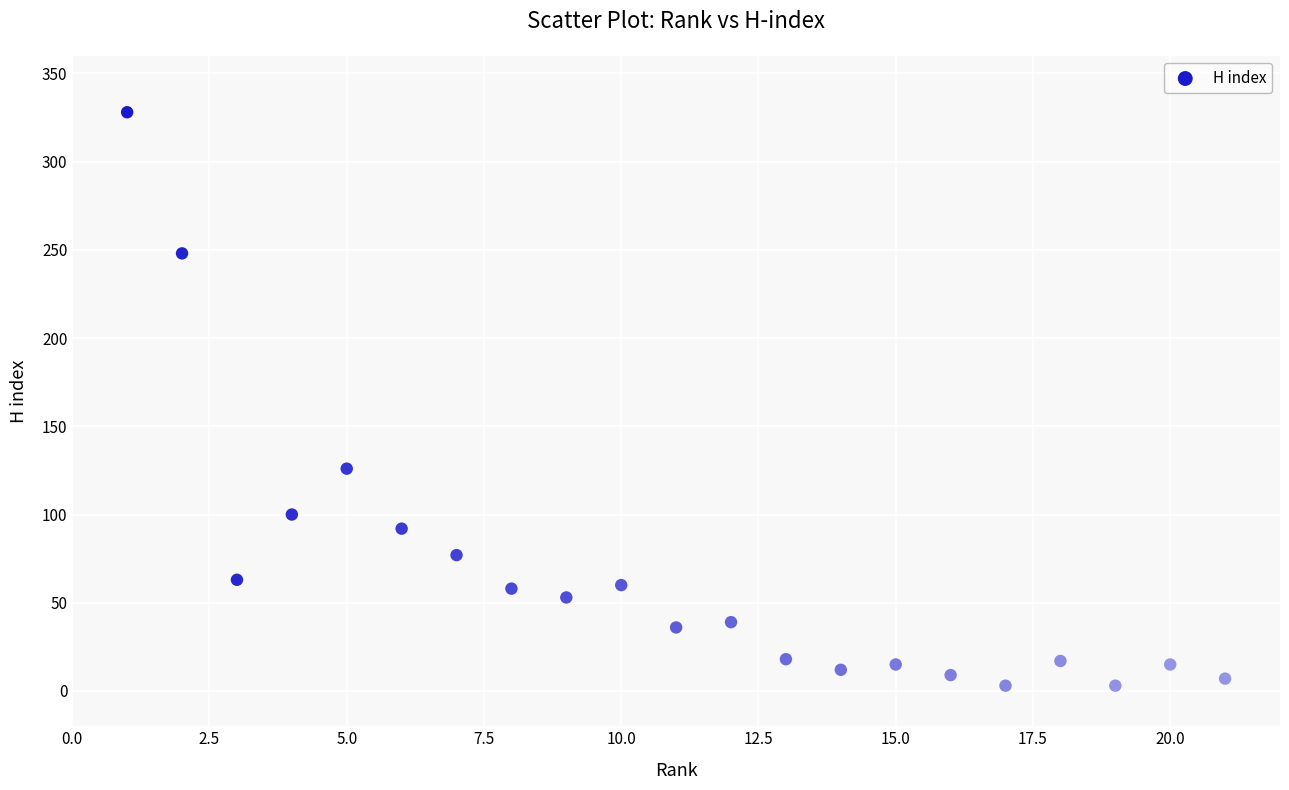

What is the range of Y values (max minus min)?

325